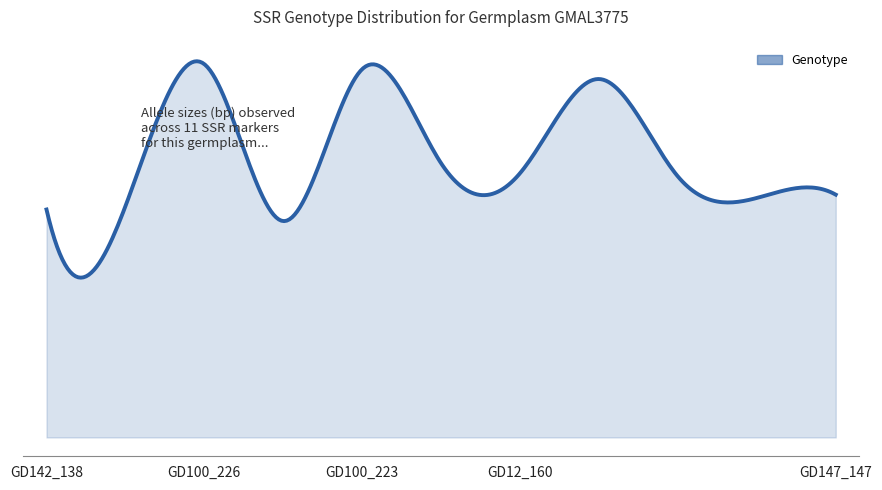

Does the chart display data point markers on the line(s)?

No